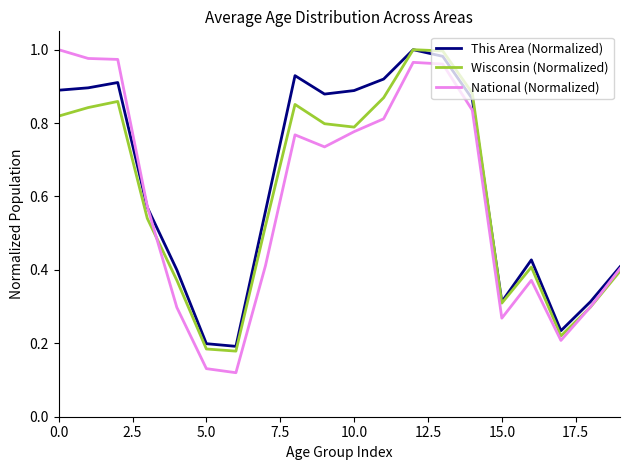

List the series in order of their peak value, lowest first.

This Area (Normalized), Wisconsin (Normalized), National (Normalized)